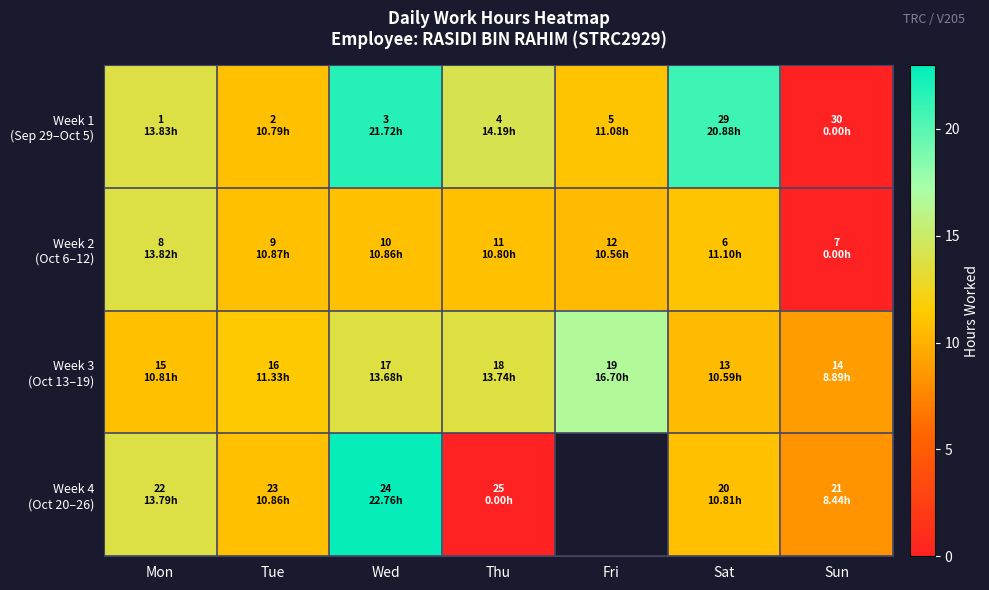

At how many categories does at least one series exceed 21?

1